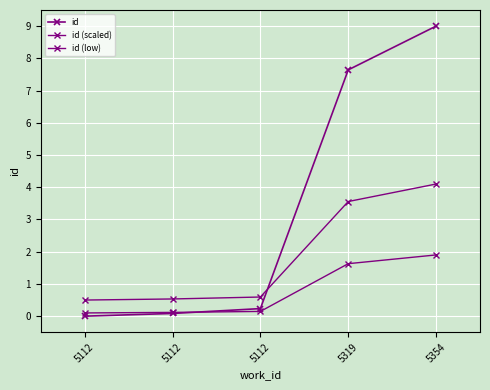

How many lines are shown in the chart?

3